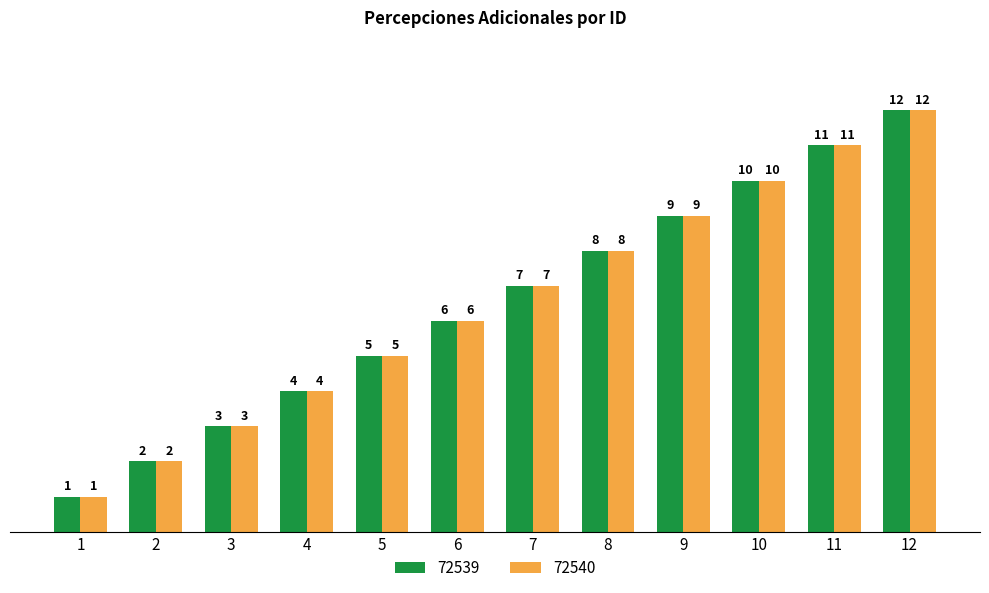

The value of 72539 at 12 is 19. True or false?

False